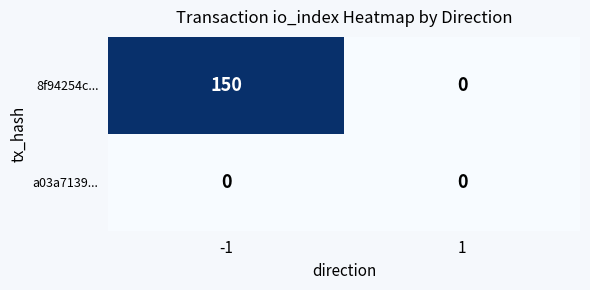

Which series changed the most between -1 and 1?

8f94254c...